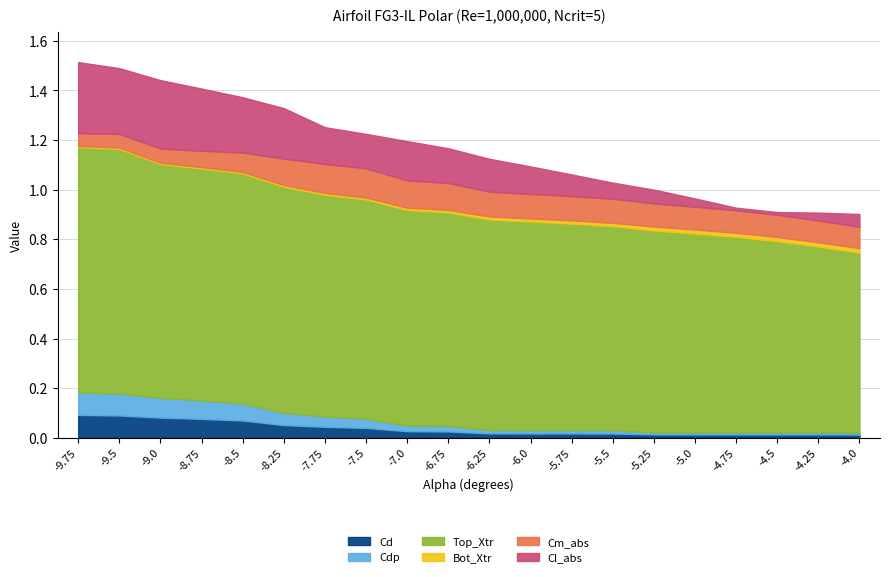

What is the label of the 18th point from the left?

-4.5